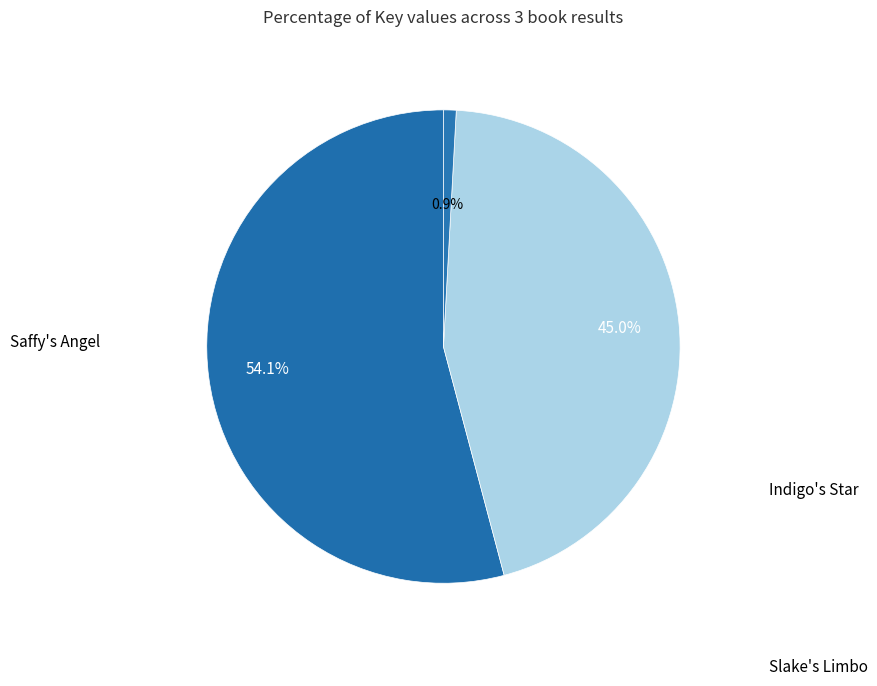

Is there a majority slice in this chart?

Yes